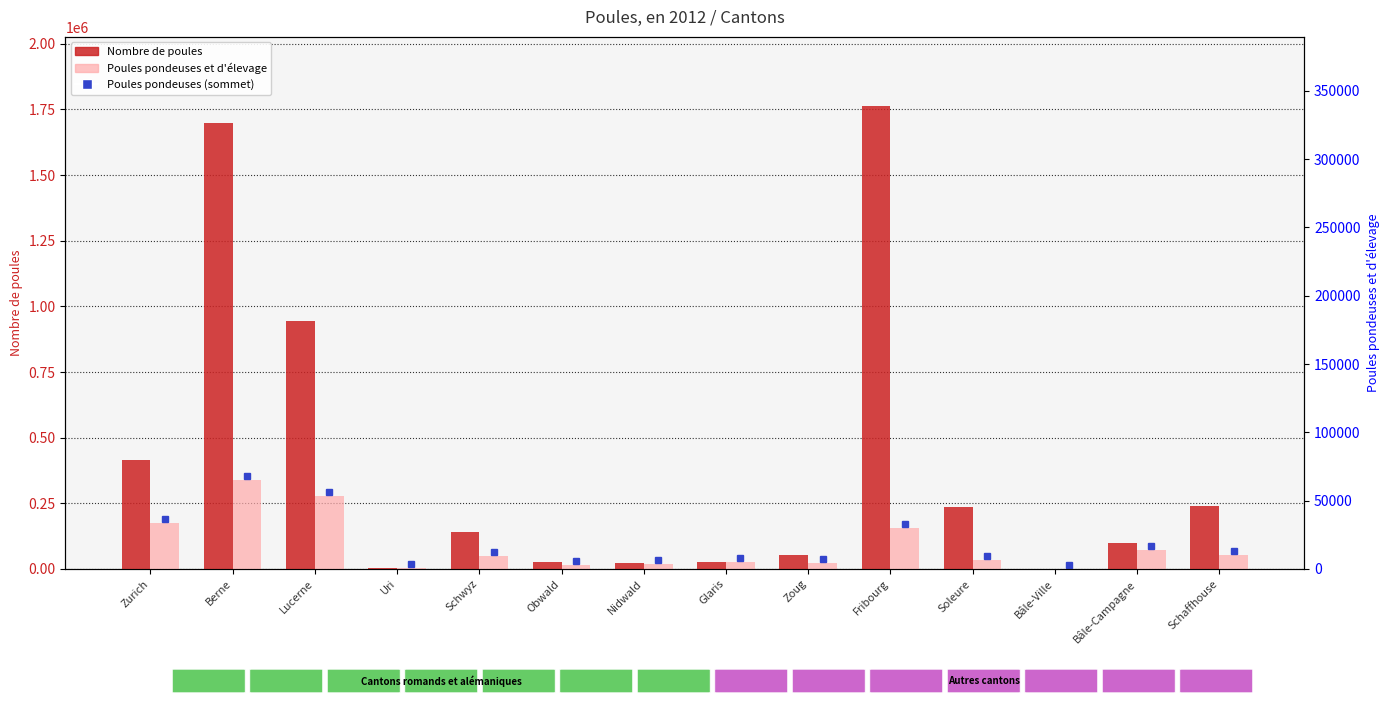

Is it true that Poules pondeuses et d'élevage equals 82 at Bâle-Ville?

False